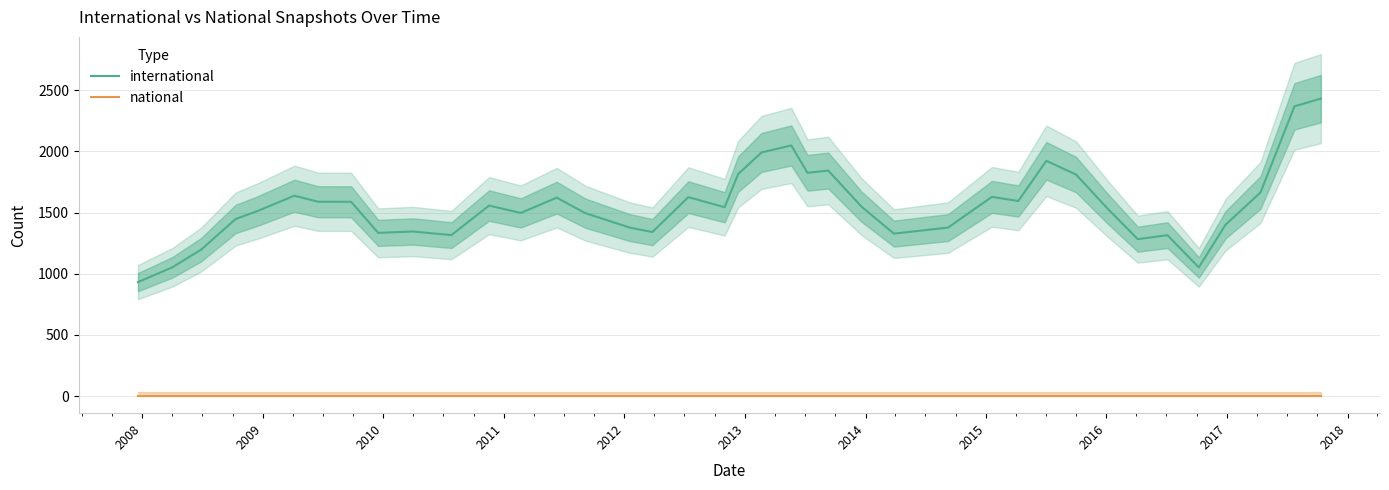

What is the highest value of the international series?

2432.0